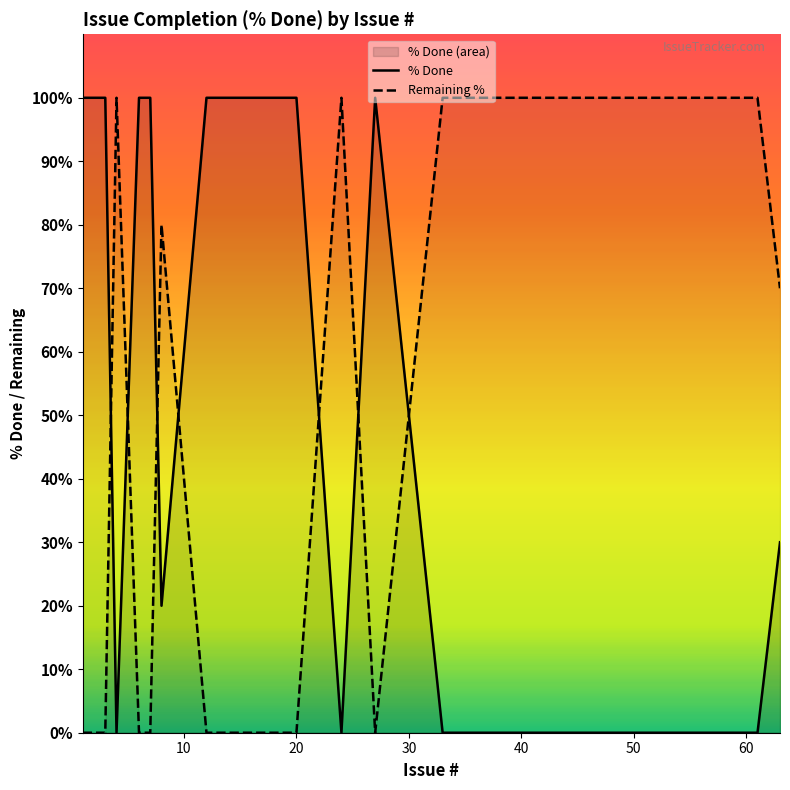

Rank the series by their average value, from highest to lowest.

% Done, Remaining %